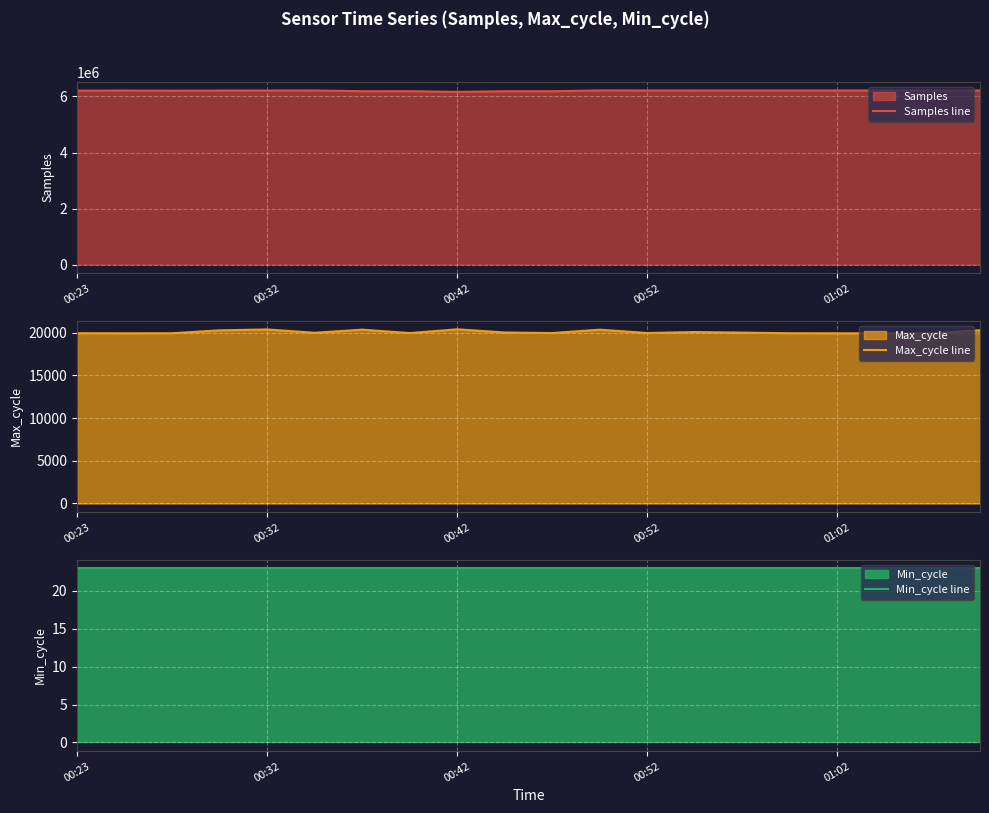

Which category has the lowest value in the Min_cycle line series?

00:23